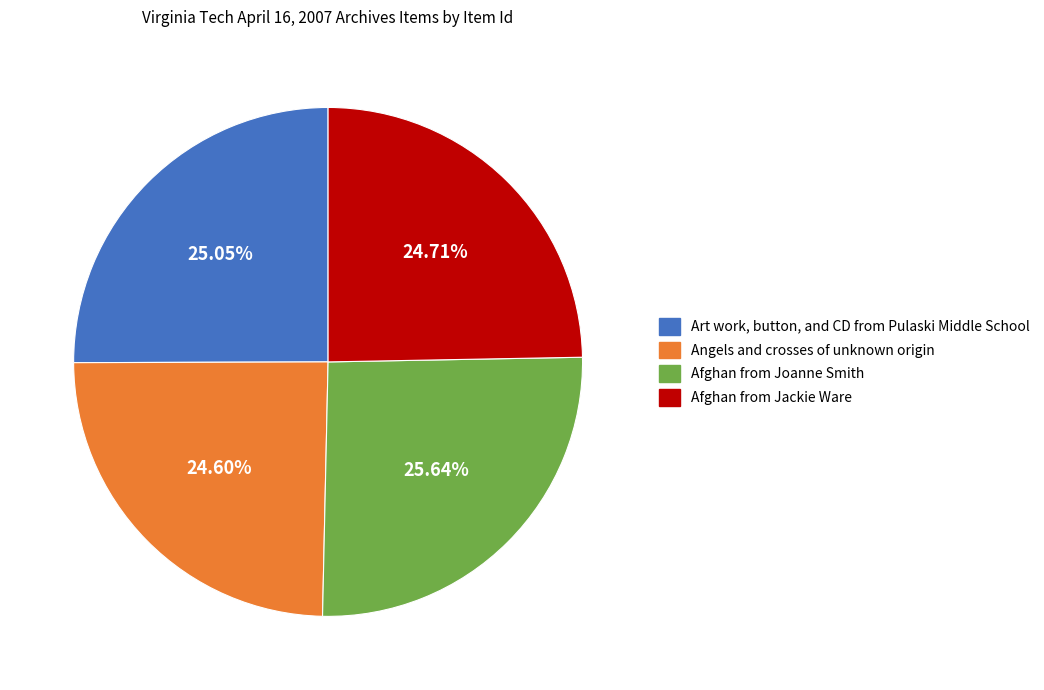

Does Angels and crosses of unknown origin account for over 50% of the chart?

No